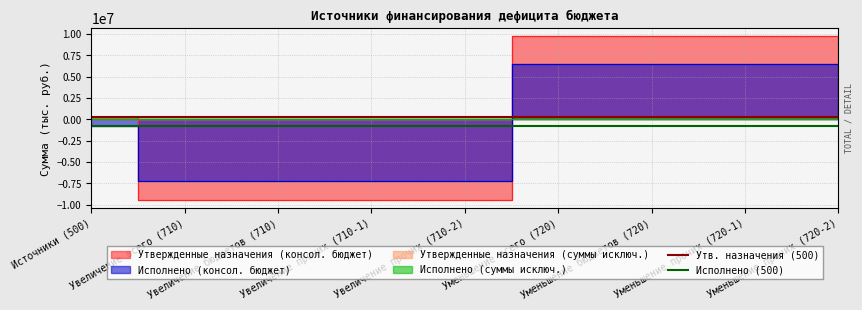

What is the label of the 1st point from the left?

Источники (500)